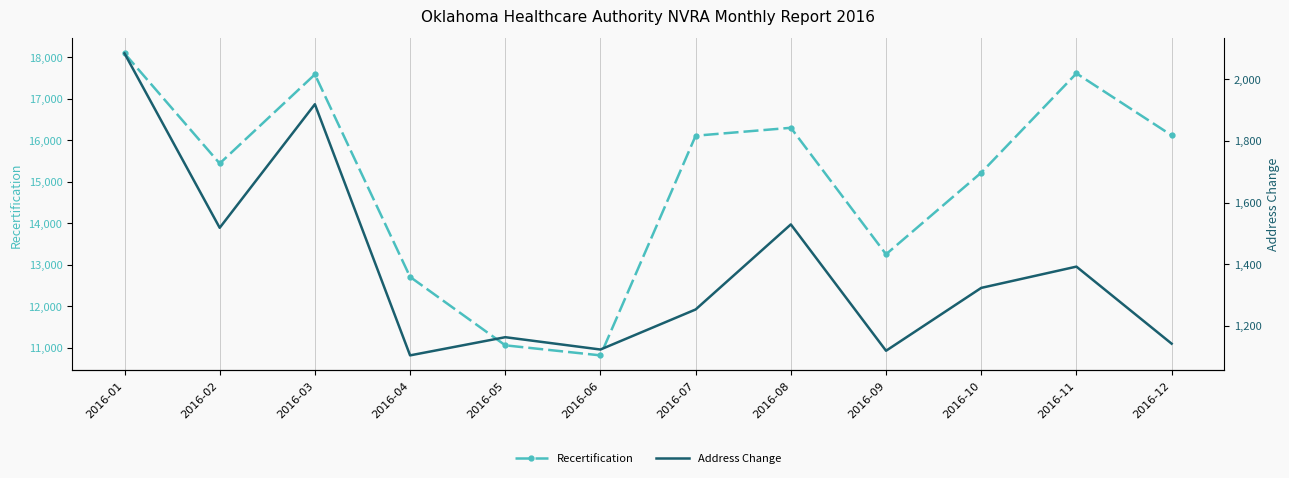

What is the value of the Recertification point at the 7th from the left?

16107